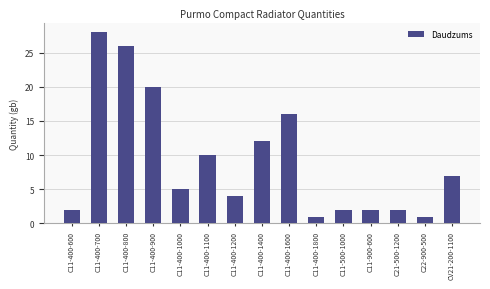

Which label corresponds to the largest value in the chart?

C11-400-700